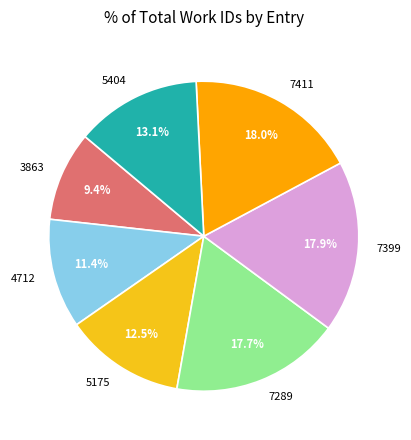

Which slice is the smallest?

3863